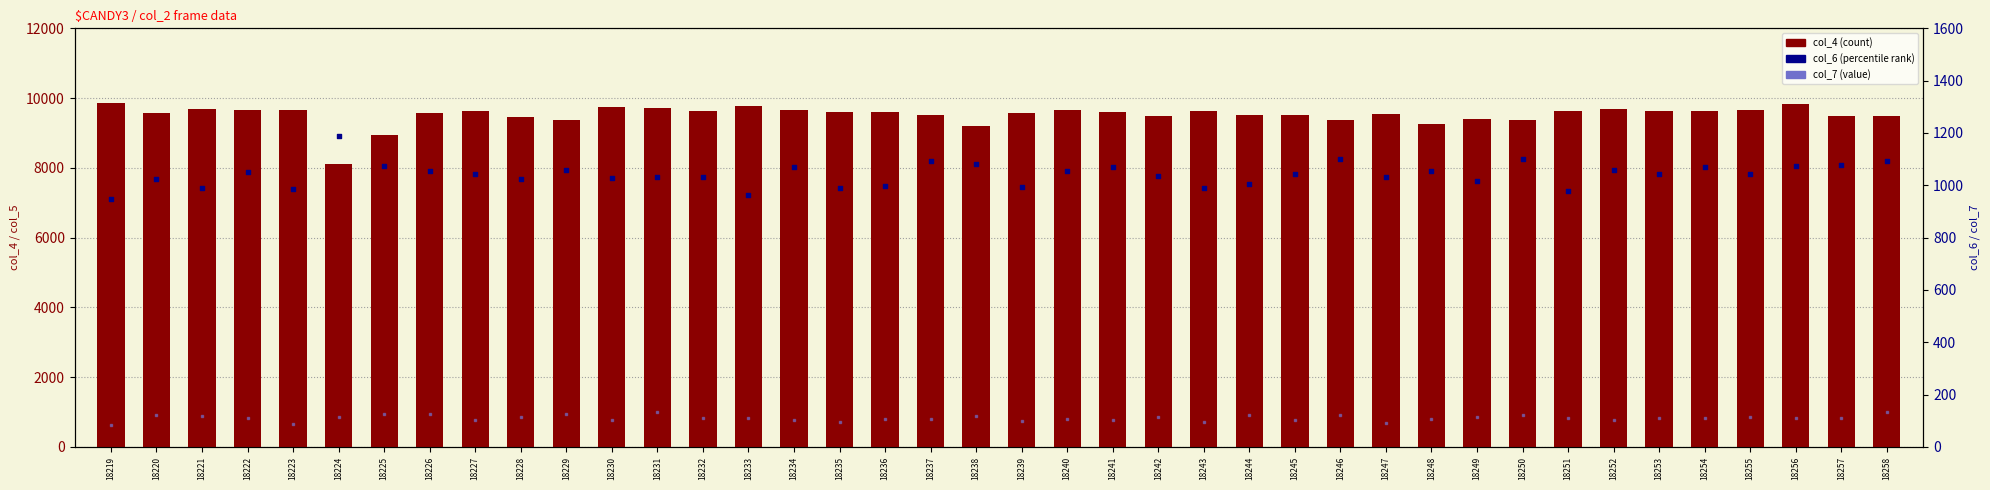

What are all the series names shown in the legend?

col_4, col_6, col_7